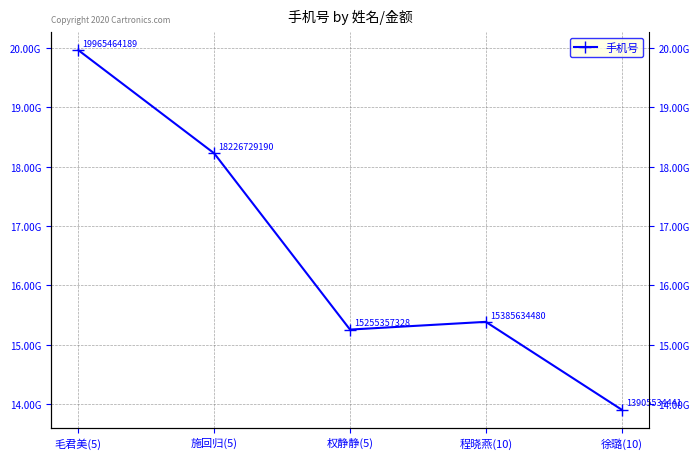

How many interior local valleys (lower than both neighbors) does the data have?

1